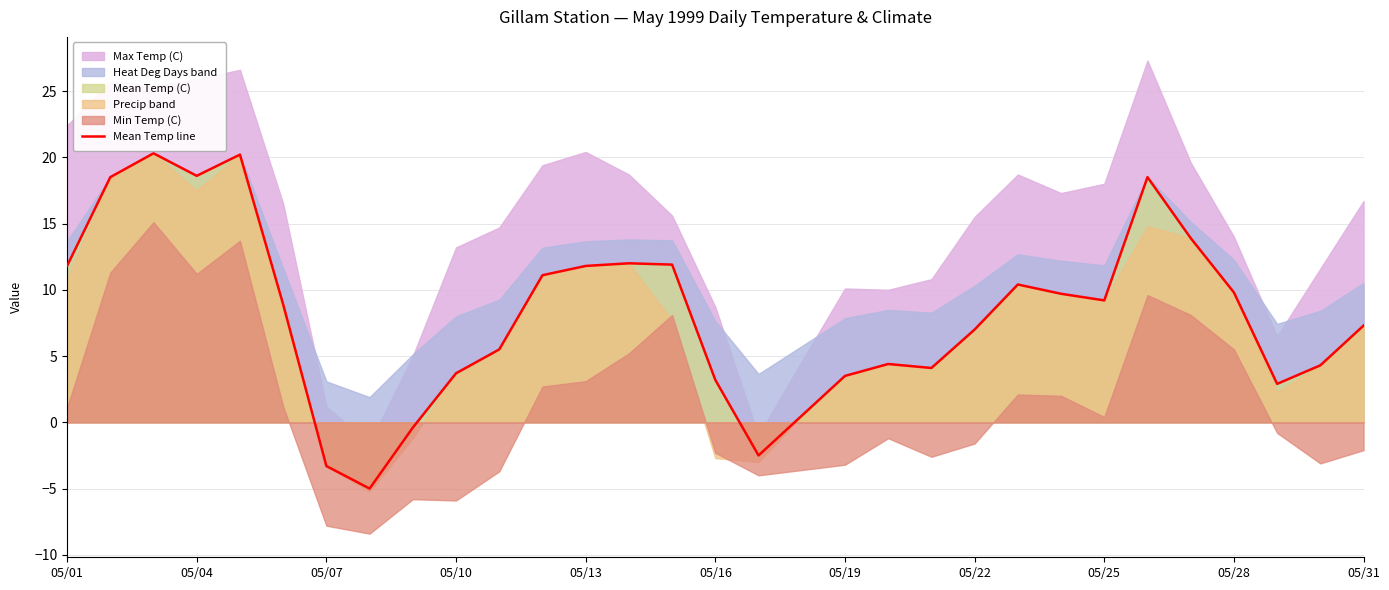

Where does the data first go above 8?

05/01